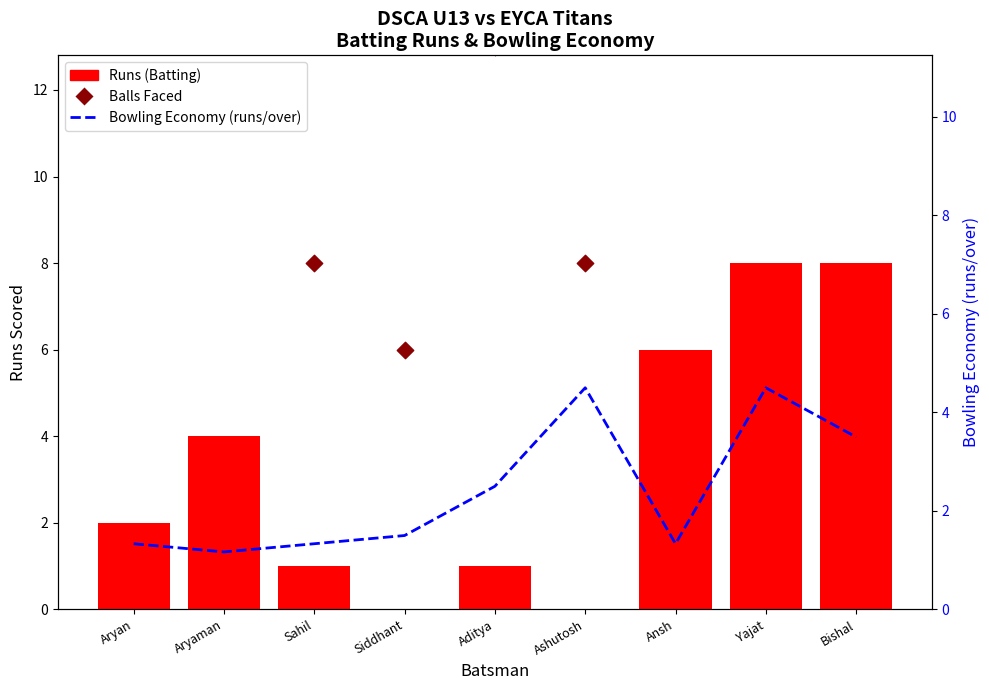

Is the value of Balls Faced at Sahil greater than the value of Runs (Batting) at Ansh?

Yes